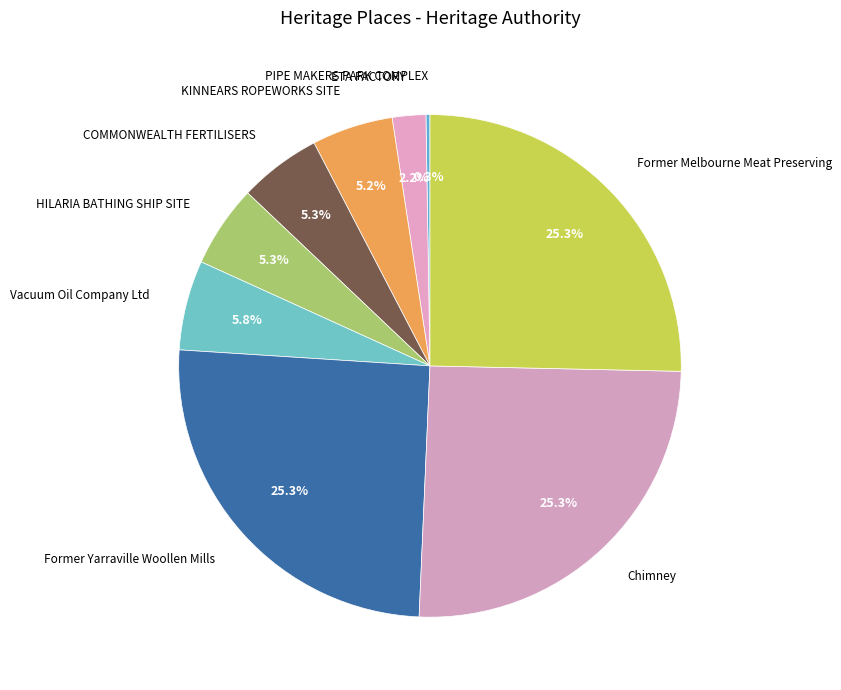

True or false: KINNEARS ROPEWORKS SITE accounts for 5% of the total.

True